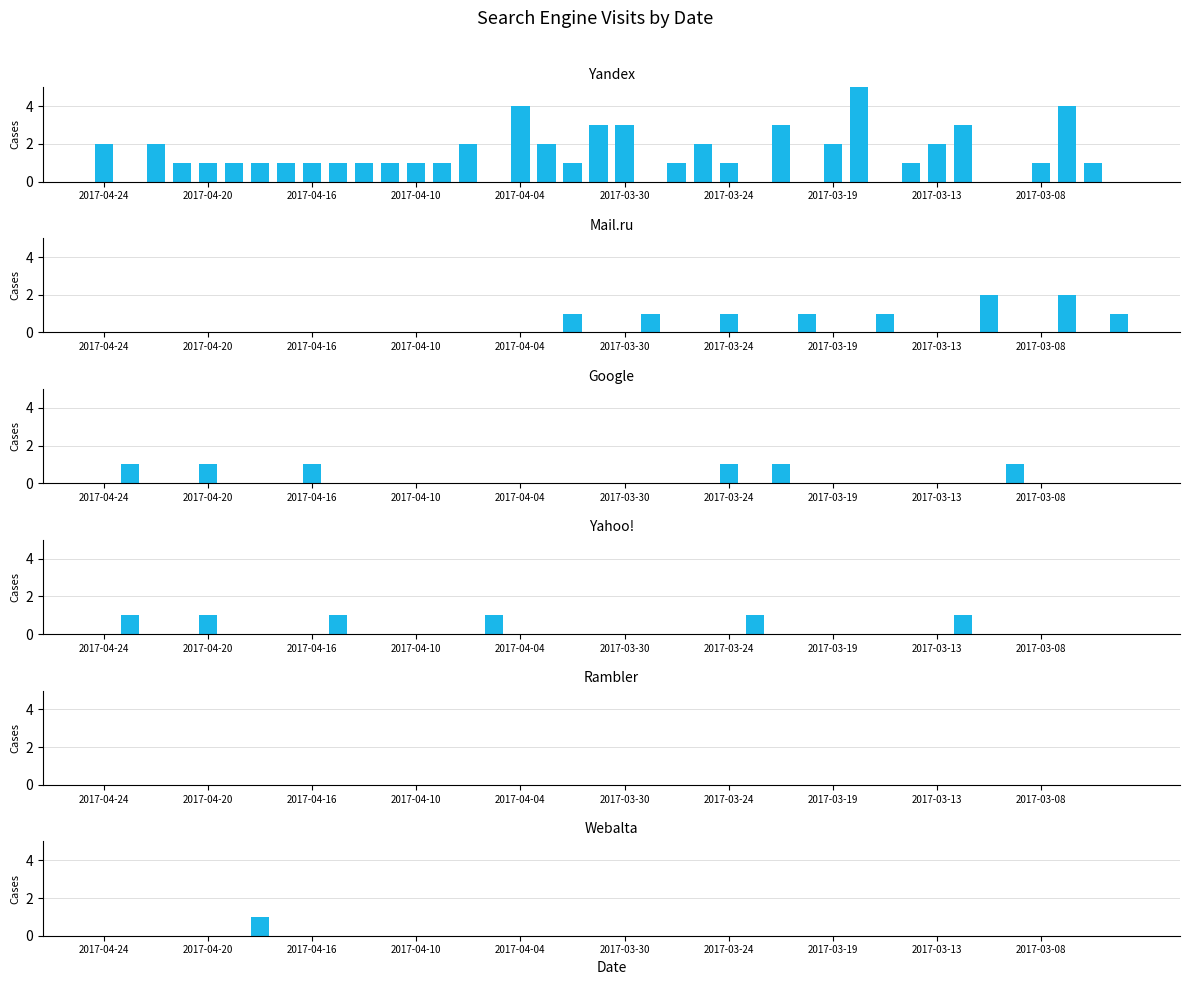

Count the number of categories in the chart.

40